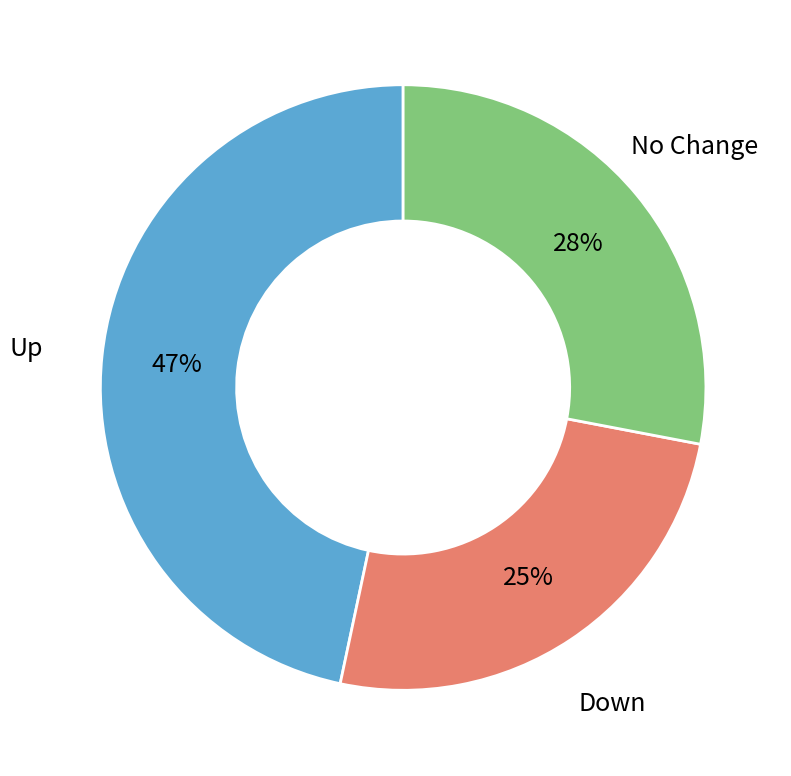

Does any single category account for the majority?

No